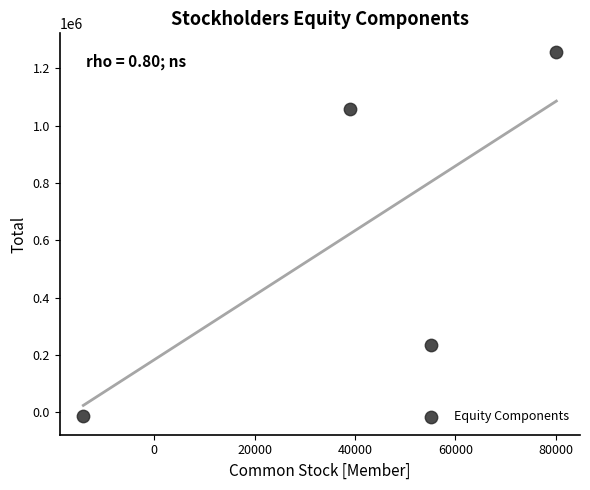

What Y value in the scatter plot is closest to 621848?

235200